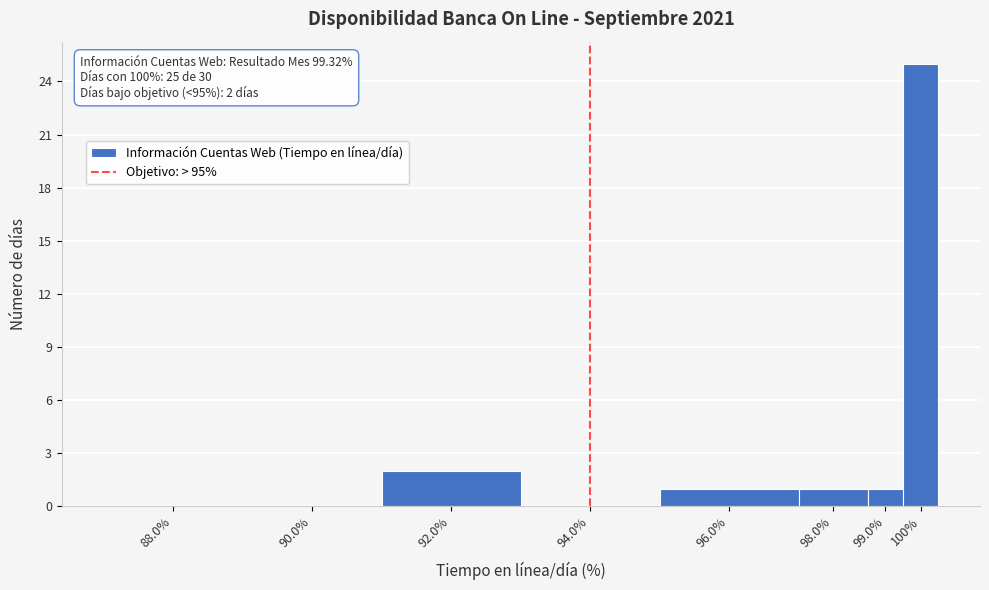

Reading left to right, list all the values displayed in this chart.

88.0%=0	90.0%=0	92.0%=2	94.0%=0	96.0%=1	98.0%=1	99.0%=1	100%=25